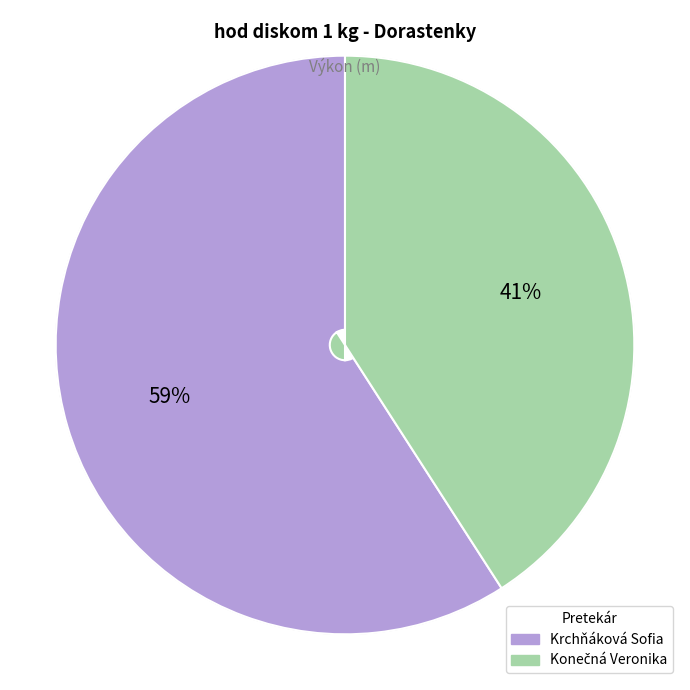

To the nearest percent, what is the average slice percentage?

50%